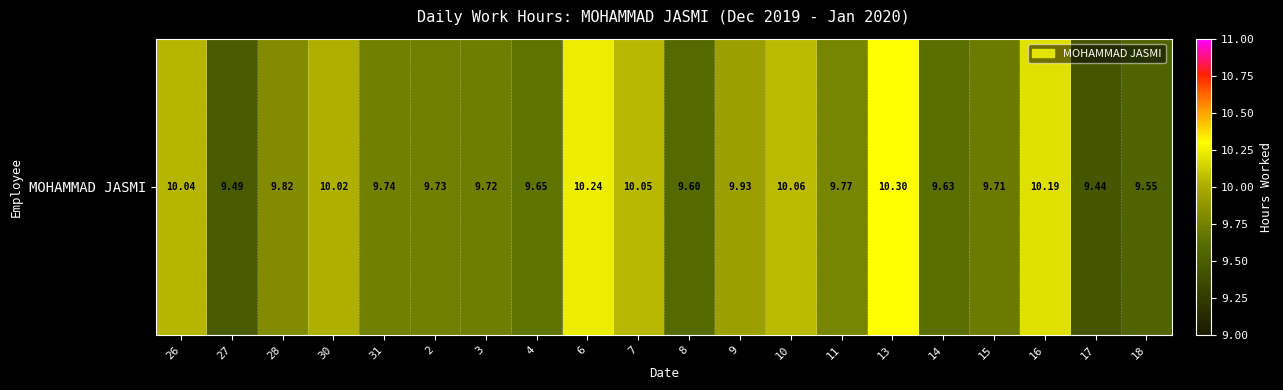

What is the change in value from 9 to 17?

-0.5